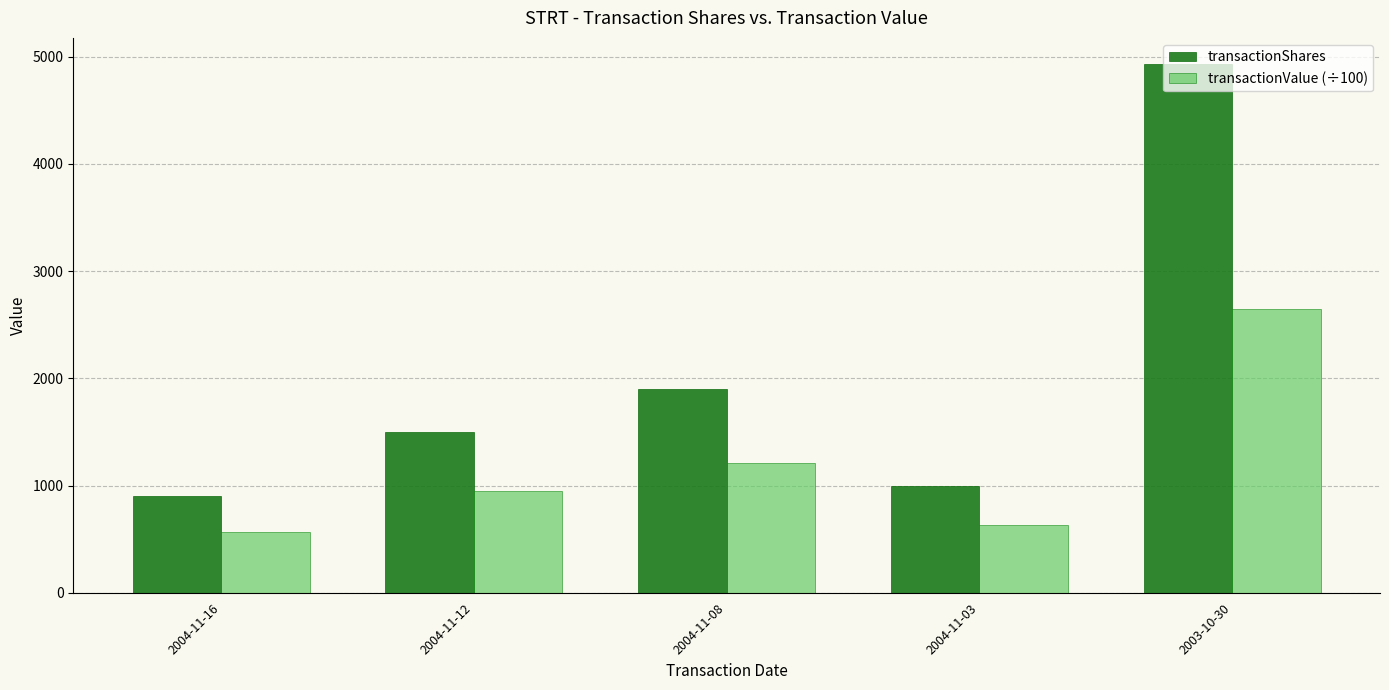

At which category is the sum across all series the highest?

2003-10-30